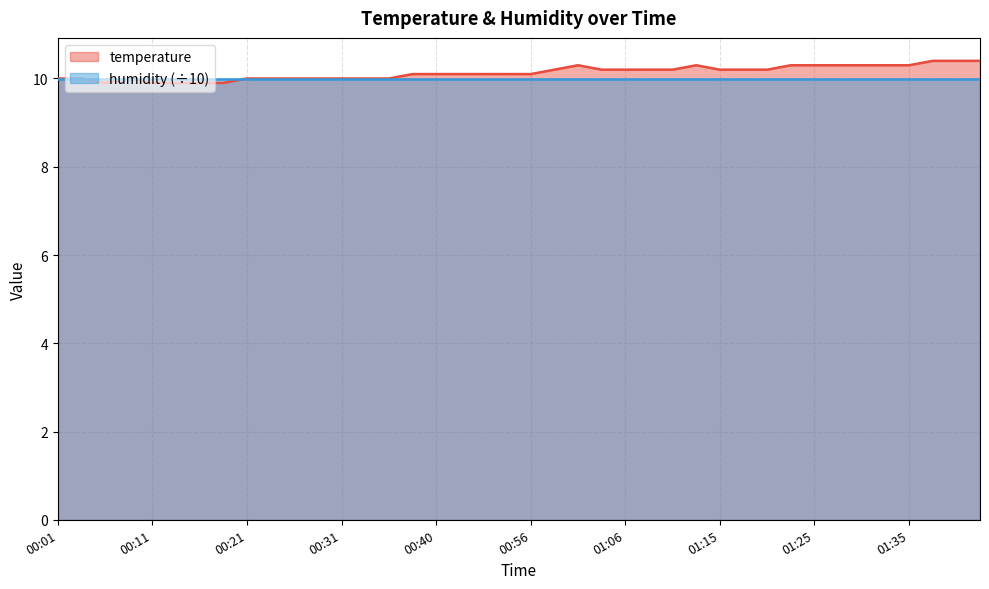

What is the difference between the maximum and minimum values?

0.5